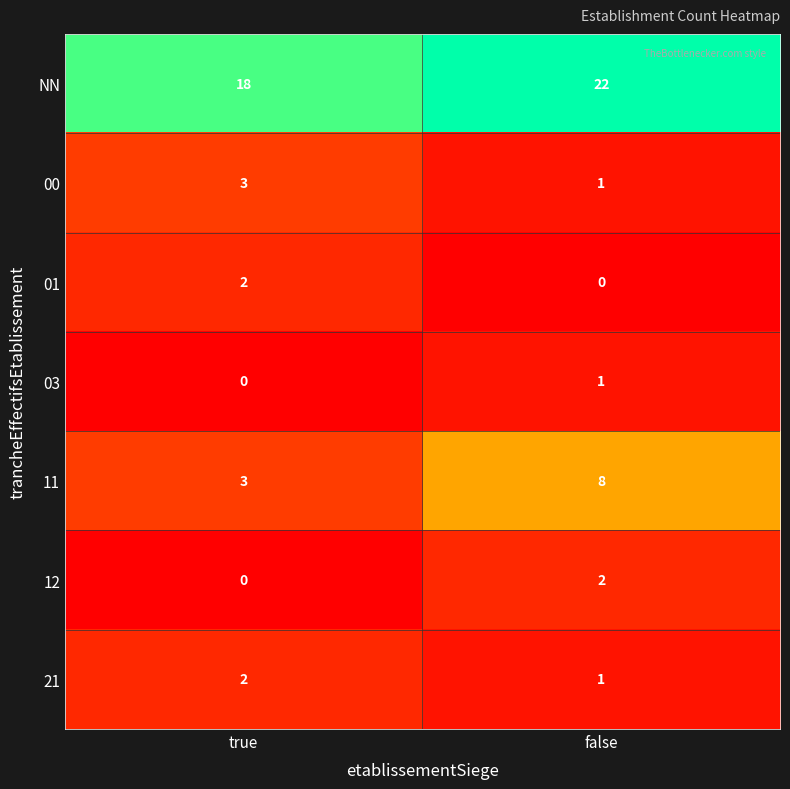

Reading left to right, what are all the values shown in this chart?

NN: true=18	false=22
00: true=3	false=1
01: true=2	false=0
03: true=0	false=1
11: true=3	false=8
12: true=0	false=2
21: true=2	false=1